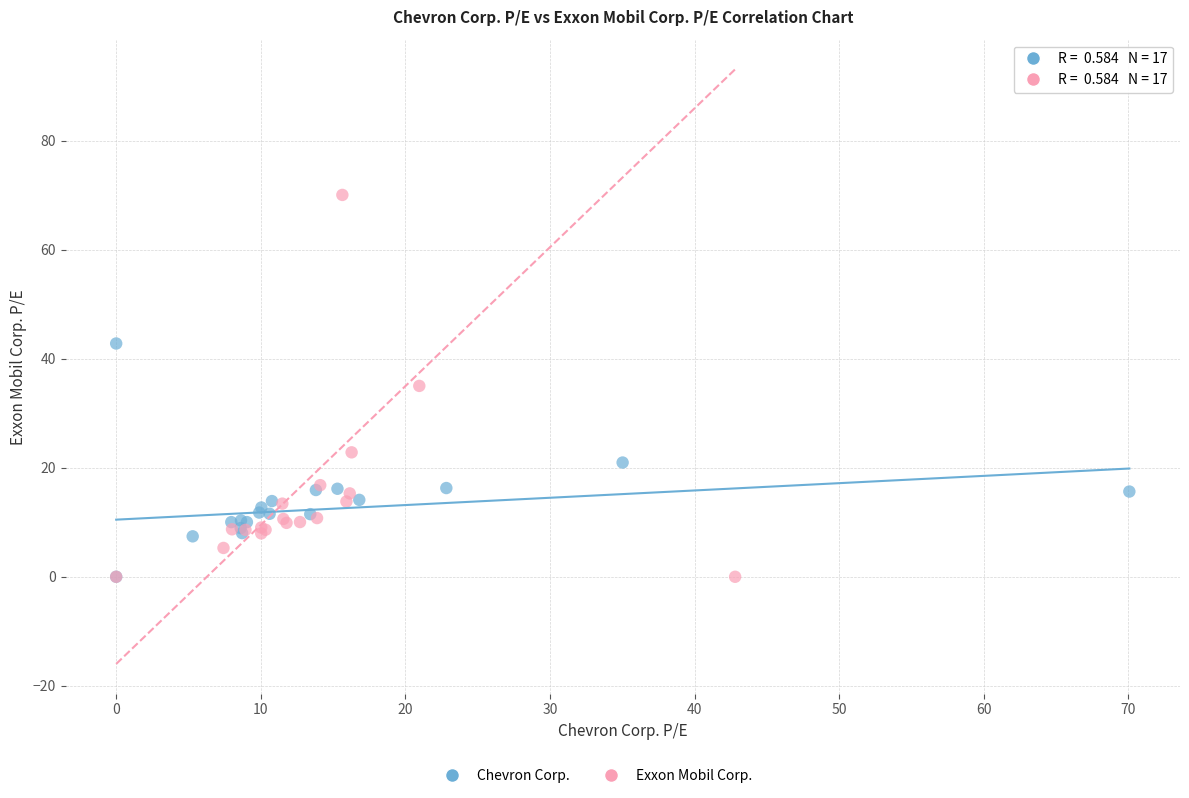

Which series reaches the maximum Y coordinate?

Exxon Mobil Corp.